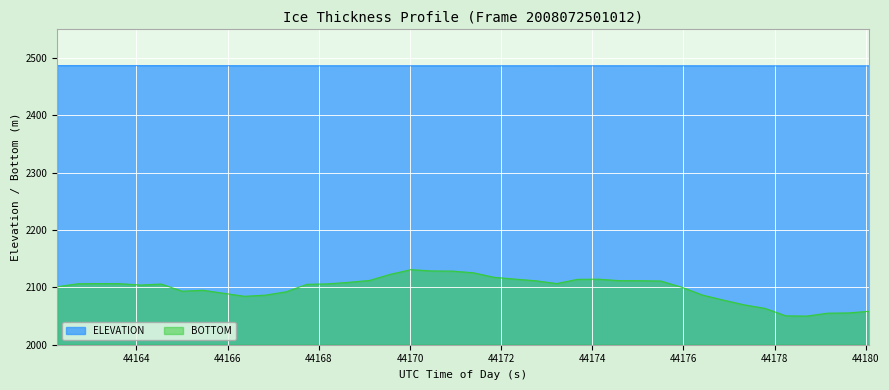

Rank the series by their maximum value, from lowest to highest.

BOTTOM, ELEVATION